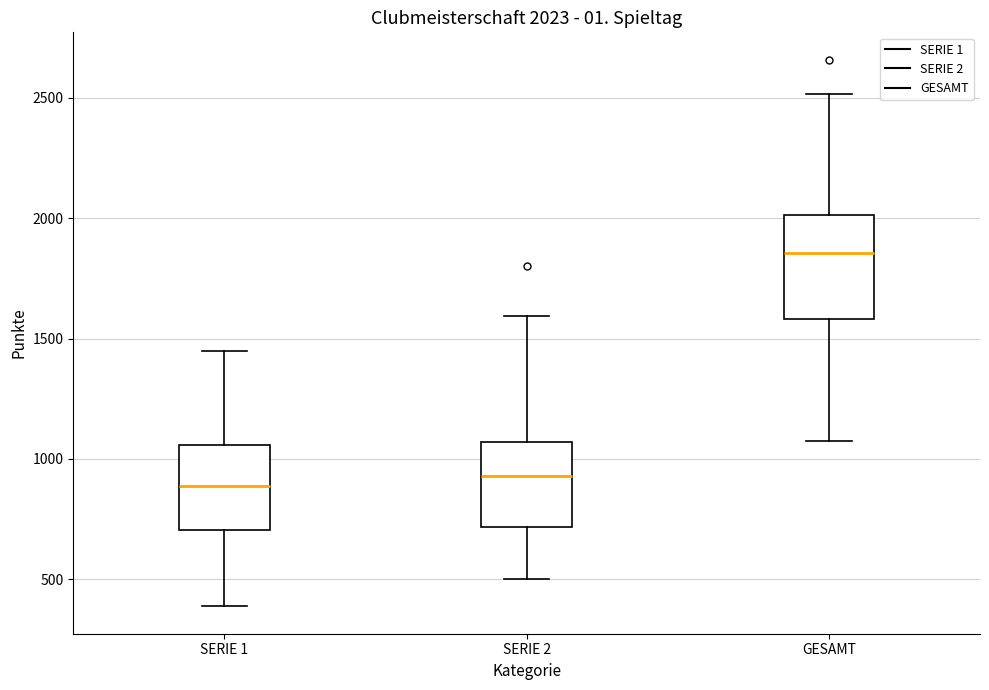

Which box is the tallest, from its lower edge to its upper edge?

GESAMT